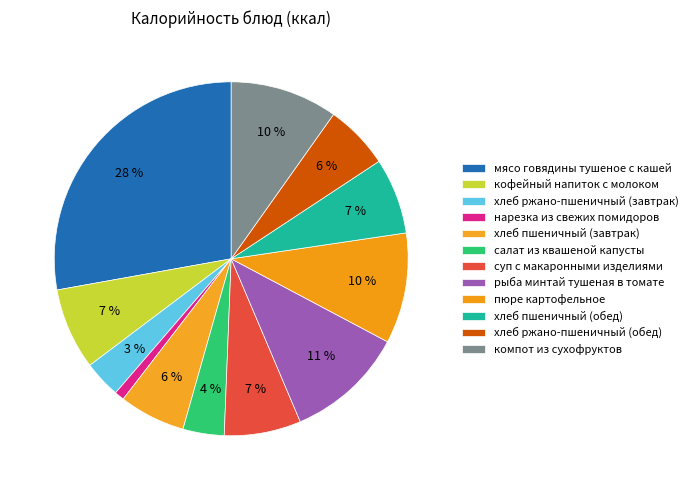

To the nearest percent, what portion does хлеб ржано-пшеничный (завтрак) represent?

3%